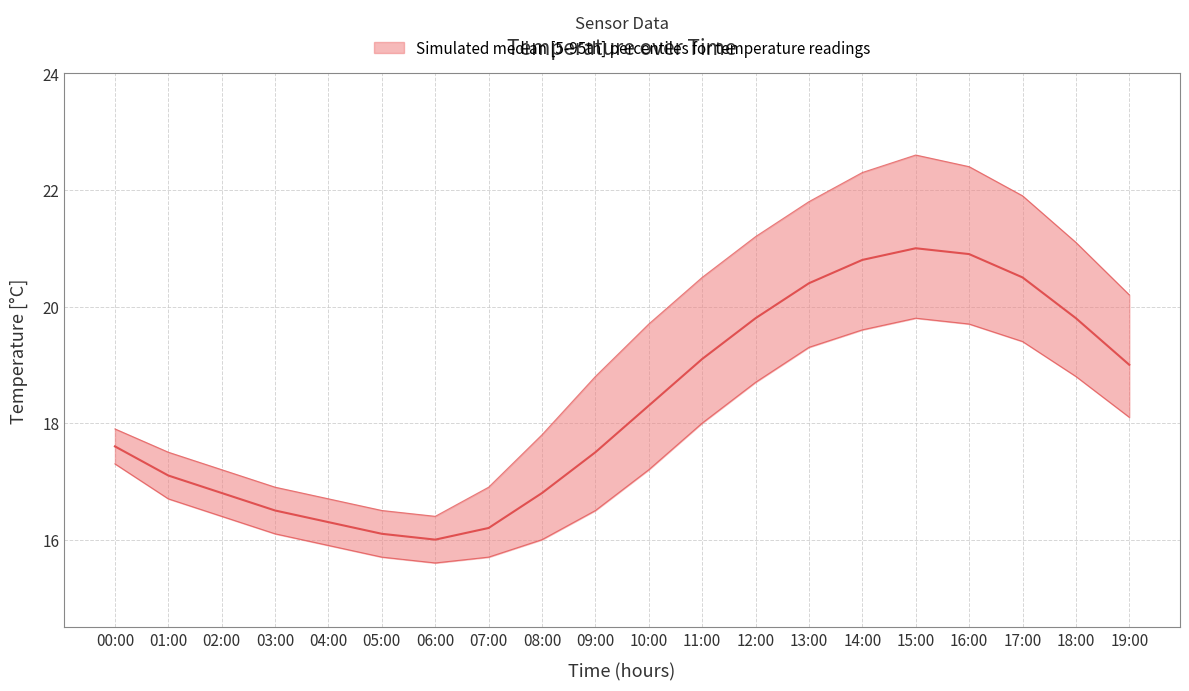

The temperature_upper series shows 10.4 at 18:00. True or false?

False